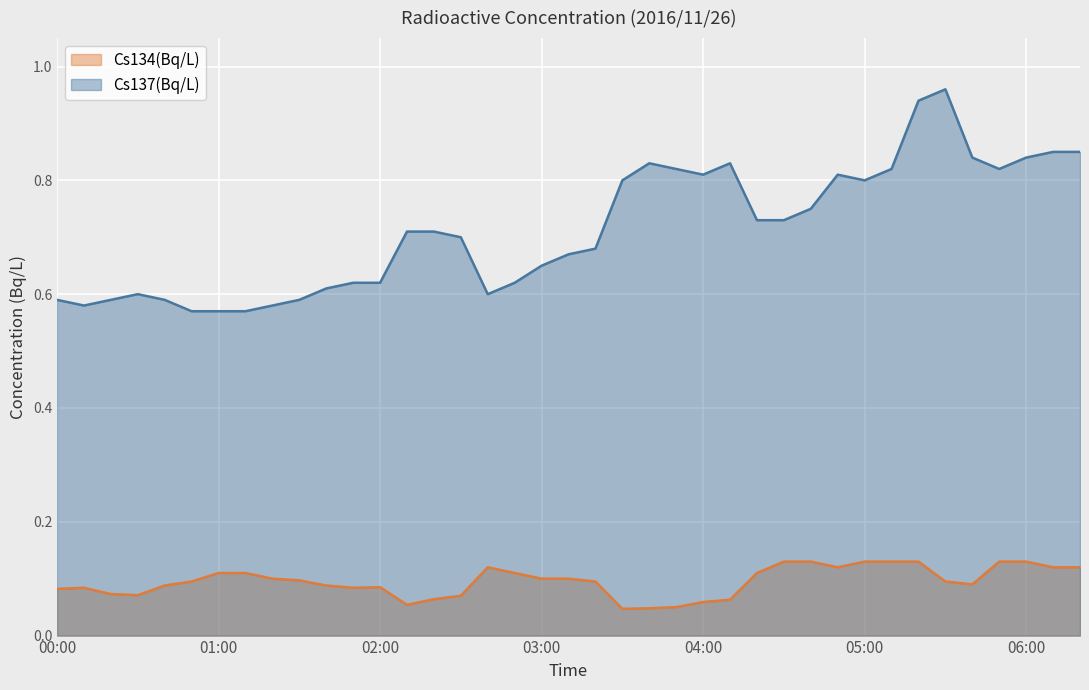

True or false: Cs134(Bq/L) has a value of 0.1 at 02:50.

False